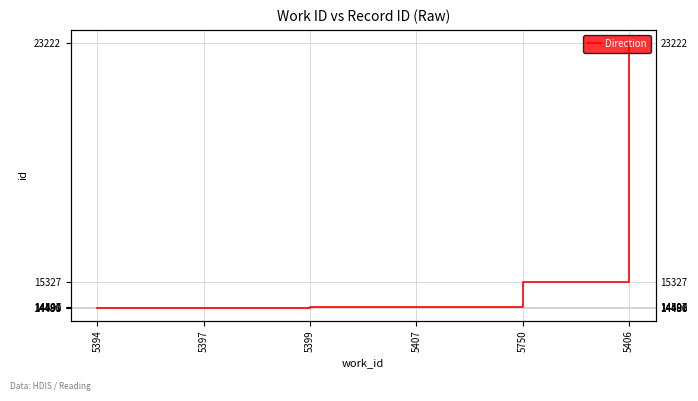

Between 5407 and 5397, which is larger?

5407